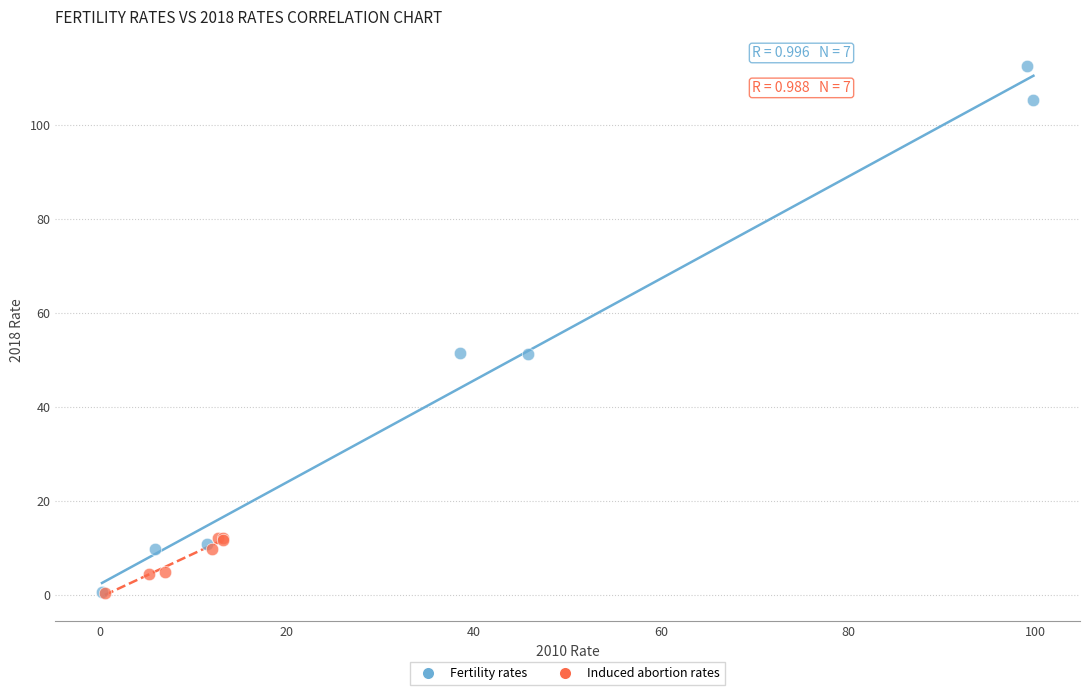

Which series has the largest Y range (max minus min)?

Fertility rates